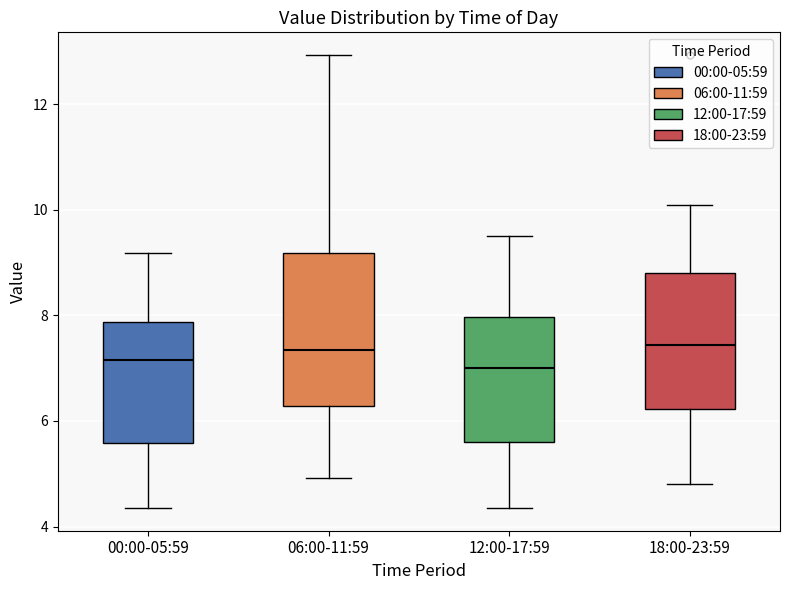

Where does the upper whisker of the box for 06:00-11:59 end on the y-axis? The values are not printed on the chart, so give them approximately, as read against the axis.

13.0